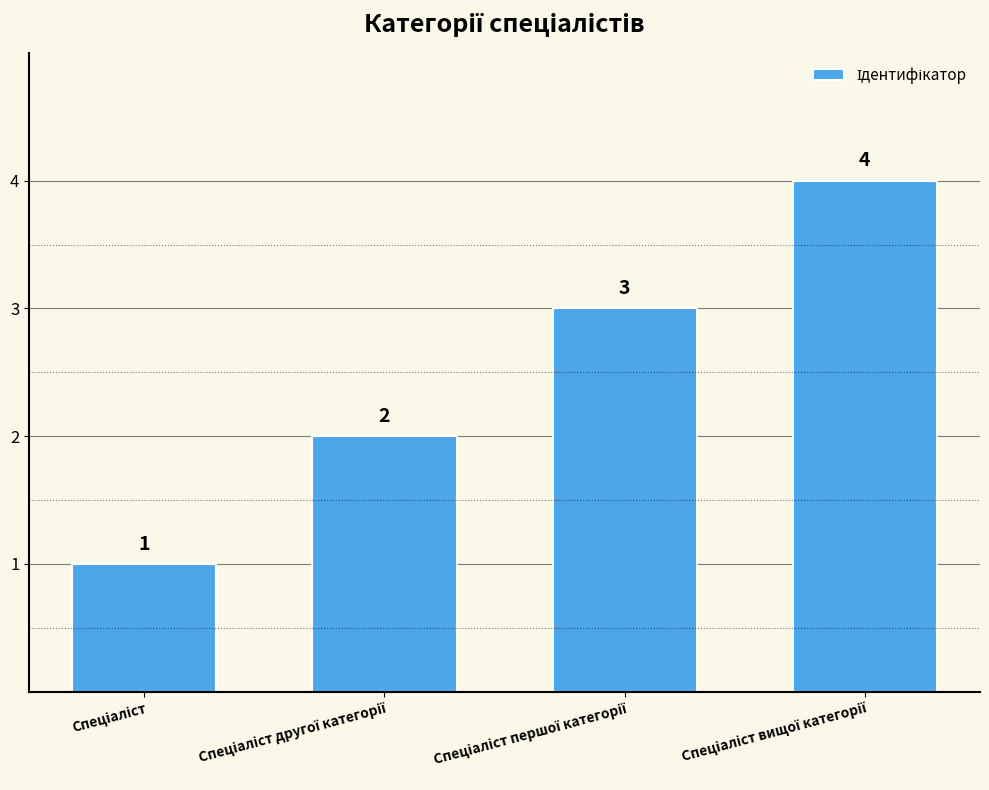

What is the value of the 2nd bar from the left?

2